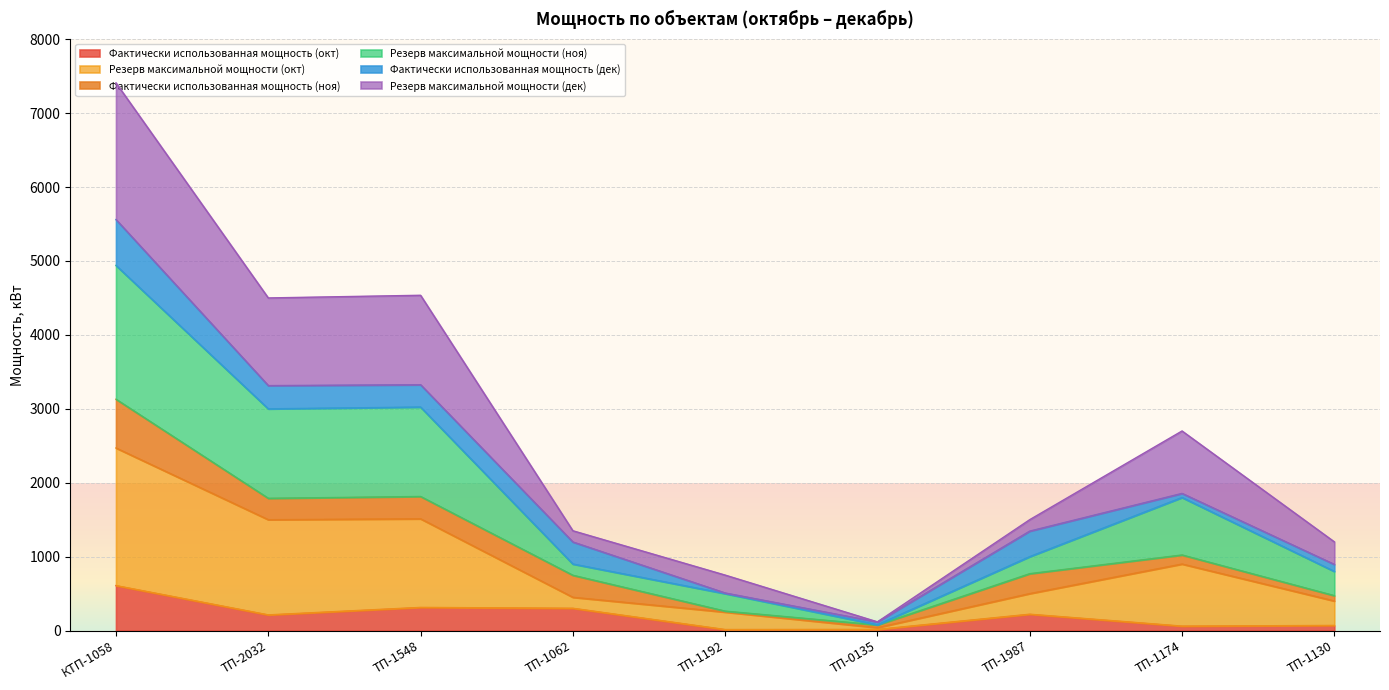

What is the total value across all series at ТП-1548?

4536.0